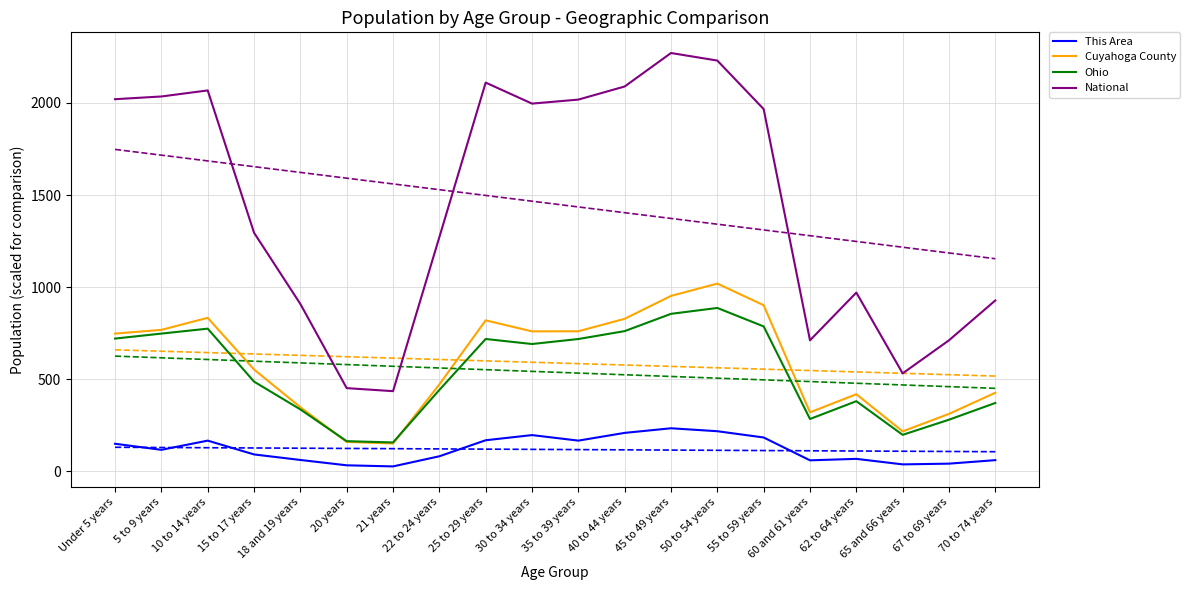

At 55 to 59 years, list the series in order from smallest to largest.

This Area, Ohio, Cuyahoga County, National